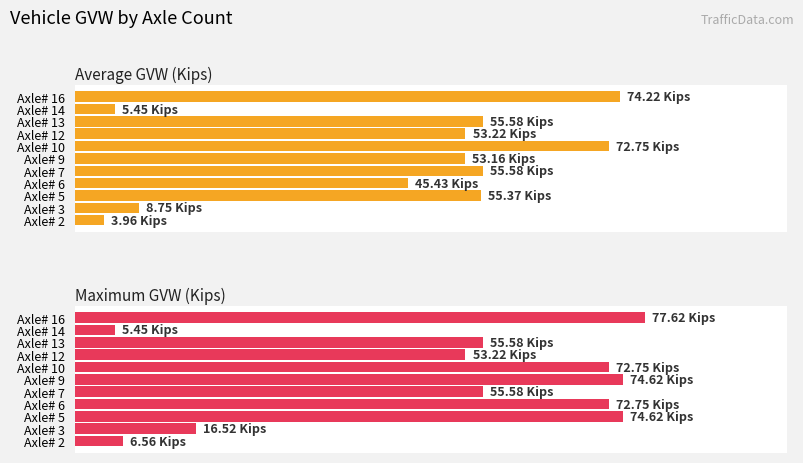

List the series in order of their overall mean, lowest first.

Average GVW (Kips), Maximum GVW (Kips)